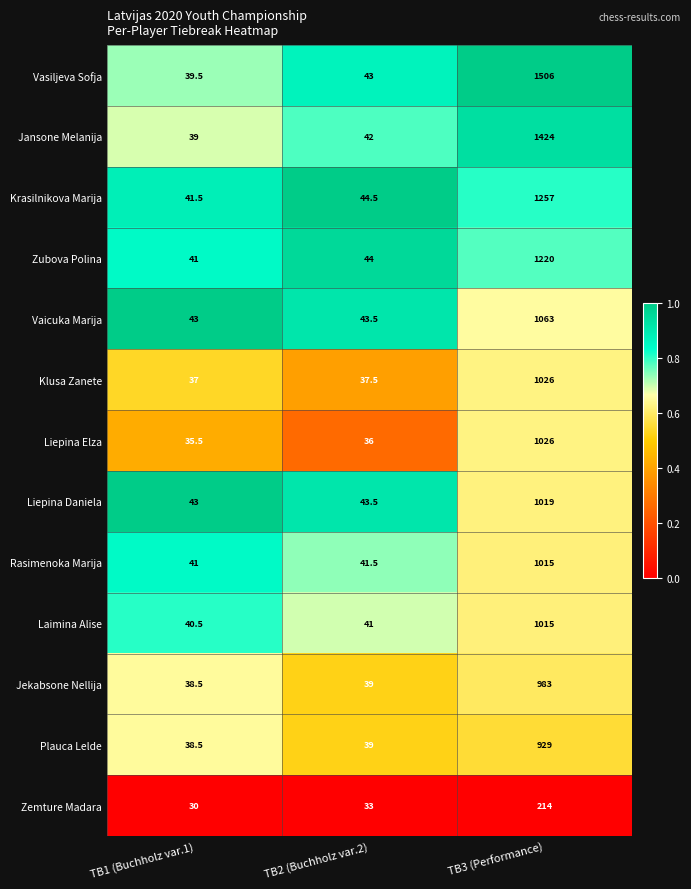

List the labels in order of Krasilnikova Marija value, smallest first.

TB1 (Buchholz var.1), TB2 (Buchholz var.2), TB3 (Performance)